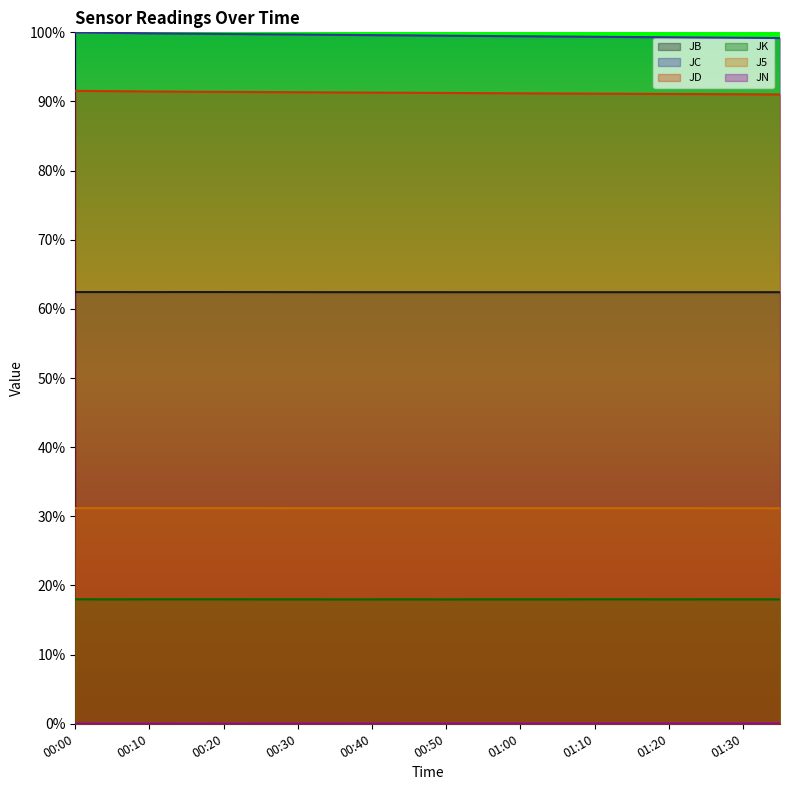

Is it true that JK equals 0.3 at 00:35?

False